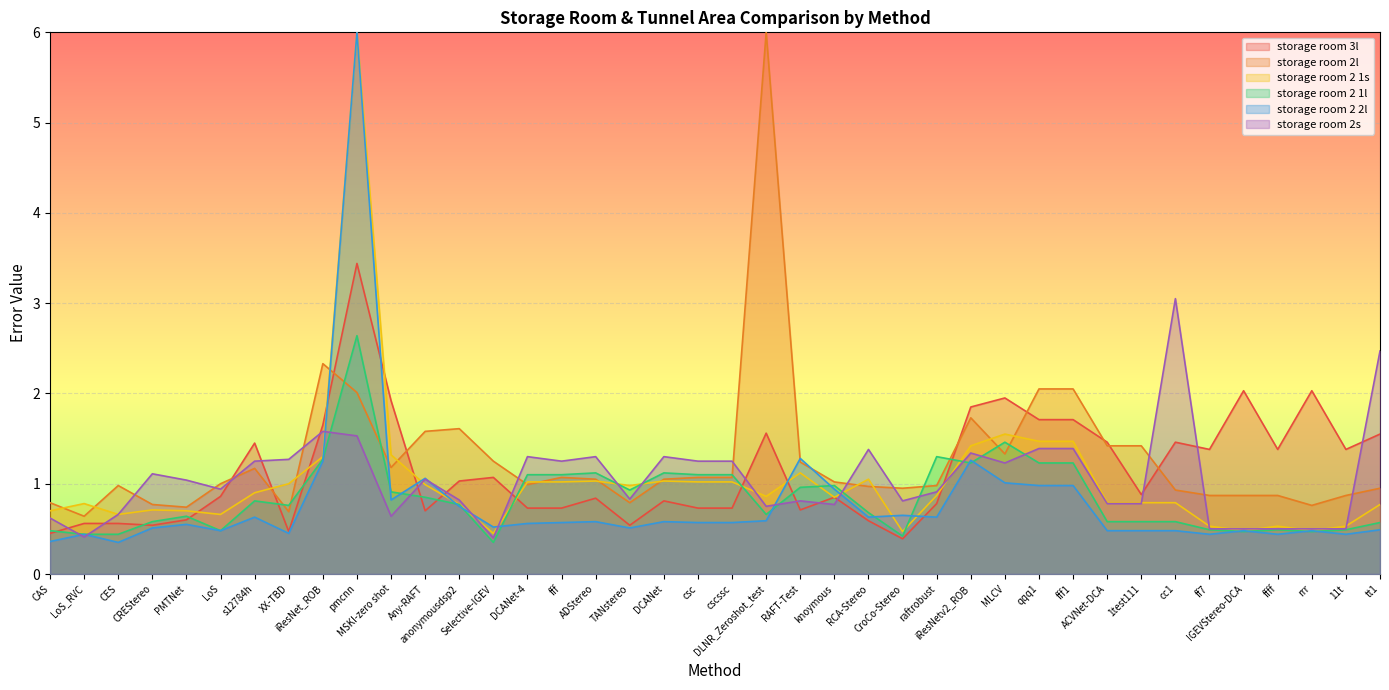

Between DLNR_Zeroshot_test and qqq1, which series saw the biggest shift?

storage room 2l